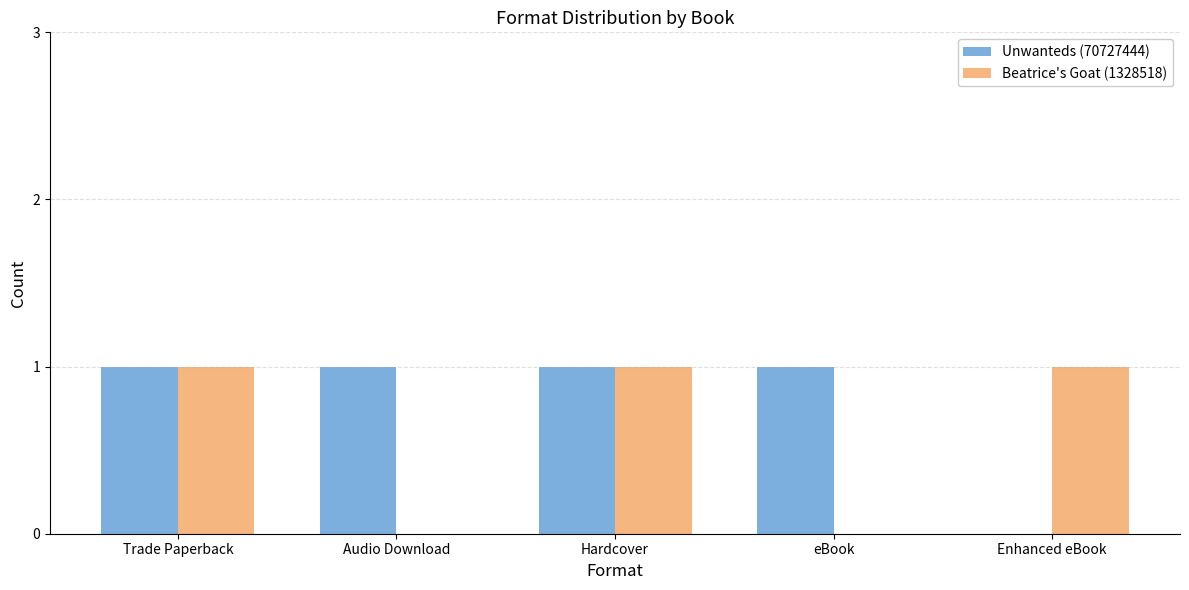

Which series has the largest total across all categories?

Unwanteds (70727444)